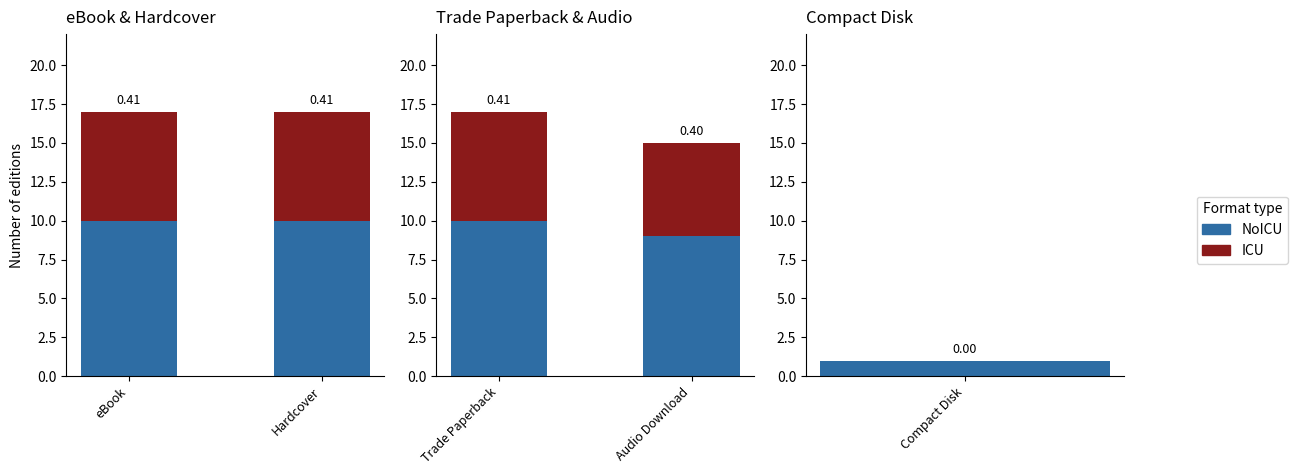

What is the value of the ICU bar at the 2nd from the left?

6